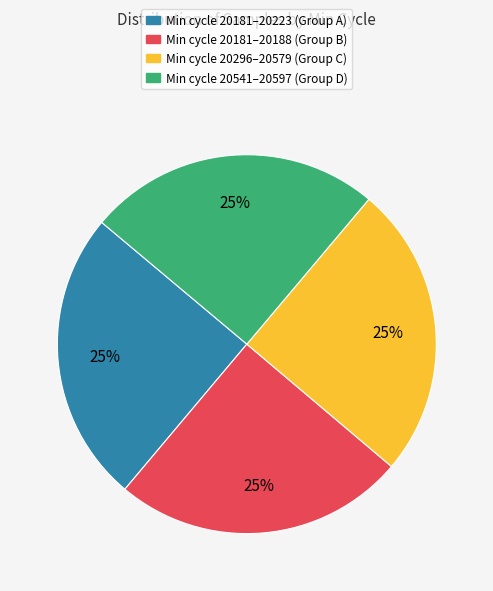

How many slices are in this pie chart?

4